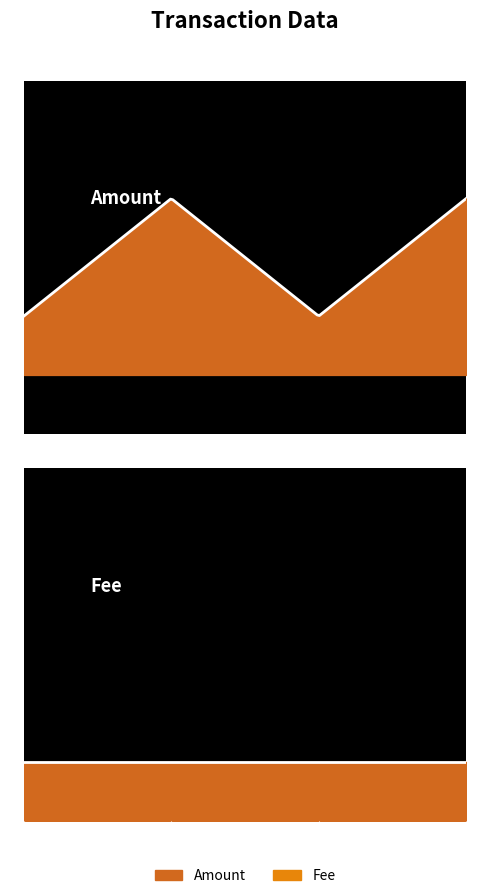

Read the Amount value at 2018-01-05 03:37:05.

999